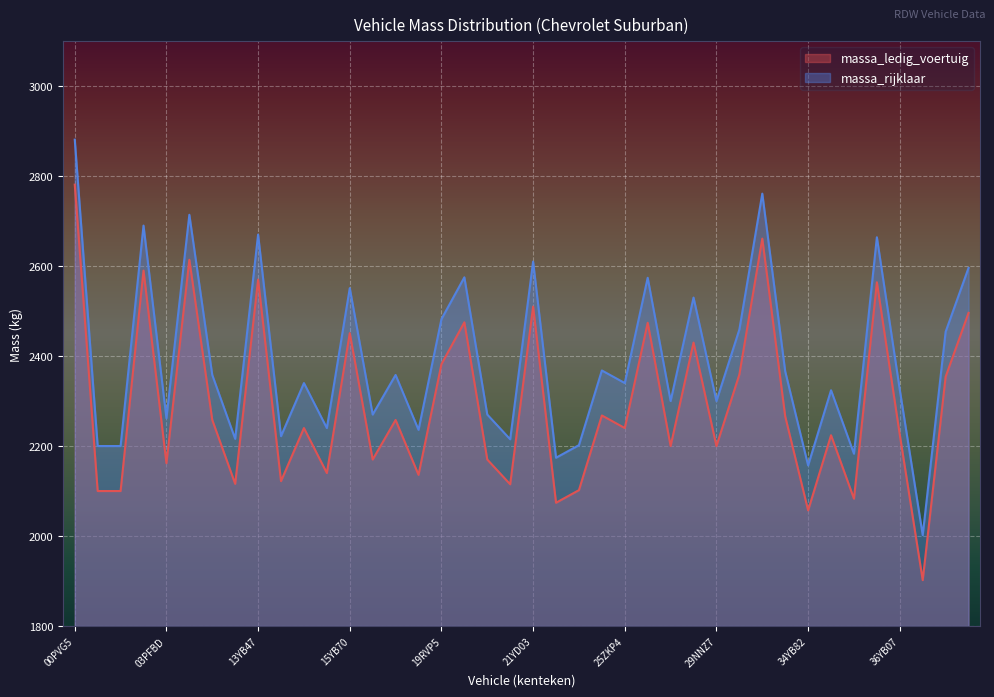

What is the minimum value for massa_ledig_voertuig?

1902